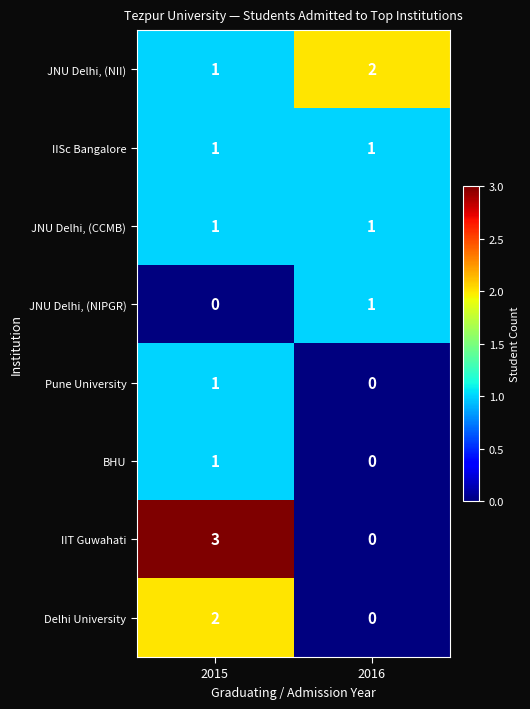

Reading left to right, transcribe all the data shown in this chart.

JNU Delhi, (NII): 2015=1	2016=2
IISc Bangalore: 2015=1	2016=1
JNU Delhi, (CCMB): 2015=1	2016=1
JNU Delhi, (NIPGR): 2015=0	2016=1
Pune University: 2015=1	2016=0
BHU: 2015=1	2016=0
IIT Guwahati: 2015=3	2016=0
Delhi University: 2015=2	2016=0